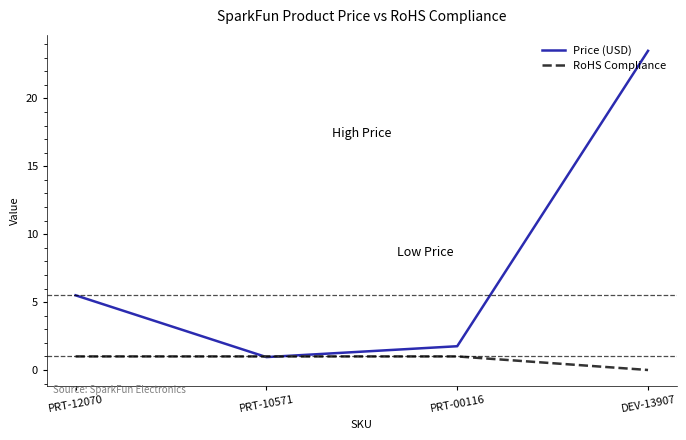

After their last crossing, which series has the higher values: RoHS Compliance or Price (USD)?

Price (USD)